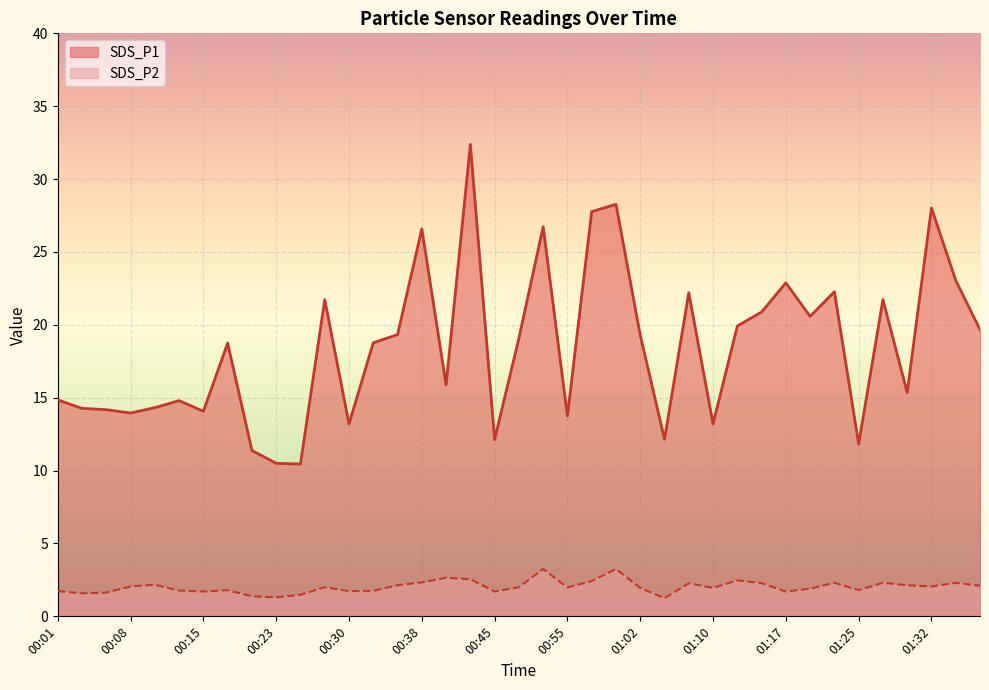

What is the spread (max minus min) of values at 00:08?

11.9